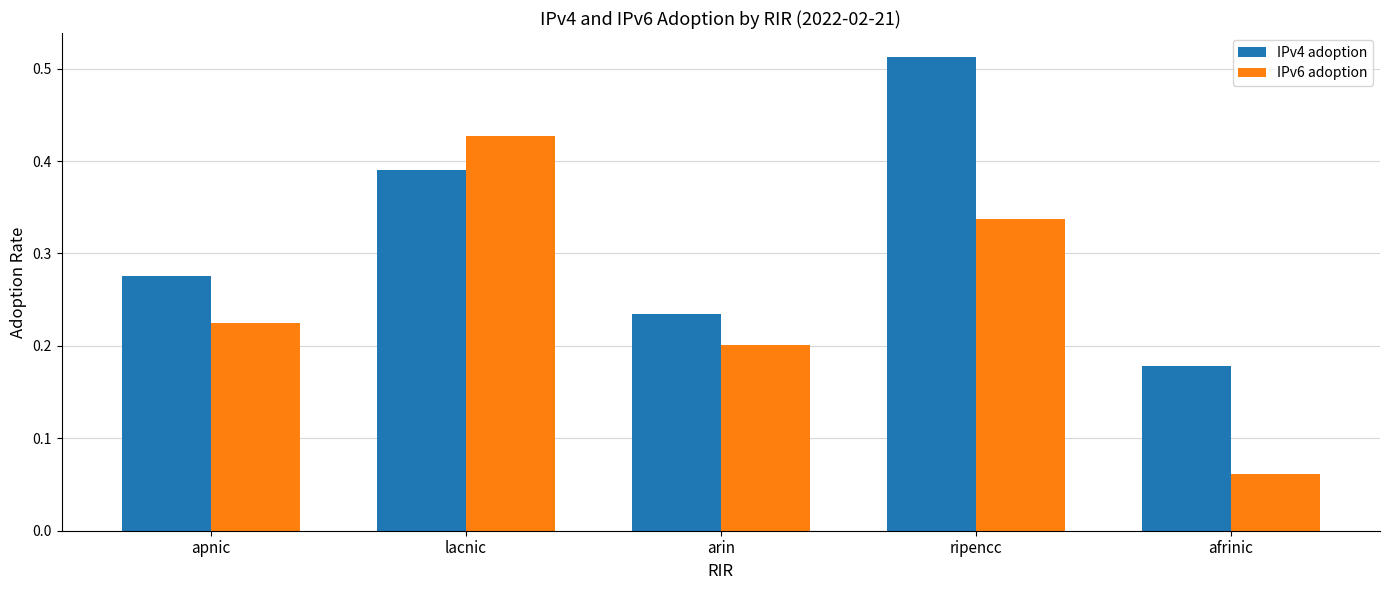

What is the sum of the IPv6 adoption values at lacnic and arin?

0.6